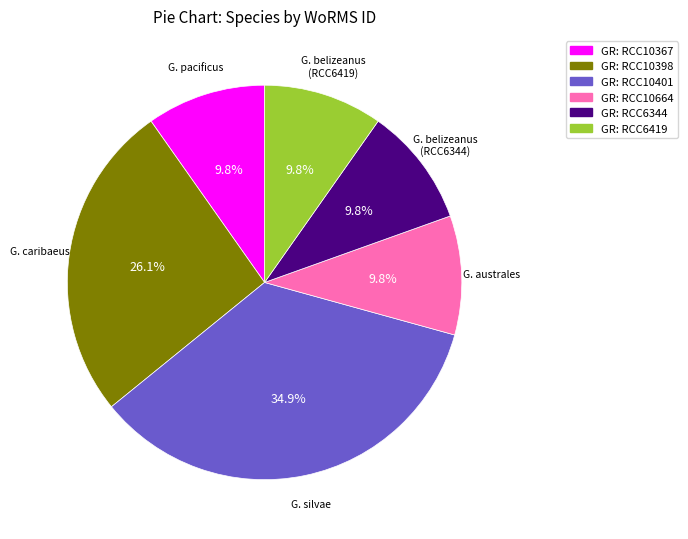

Is there a majority slice in this chart?

No